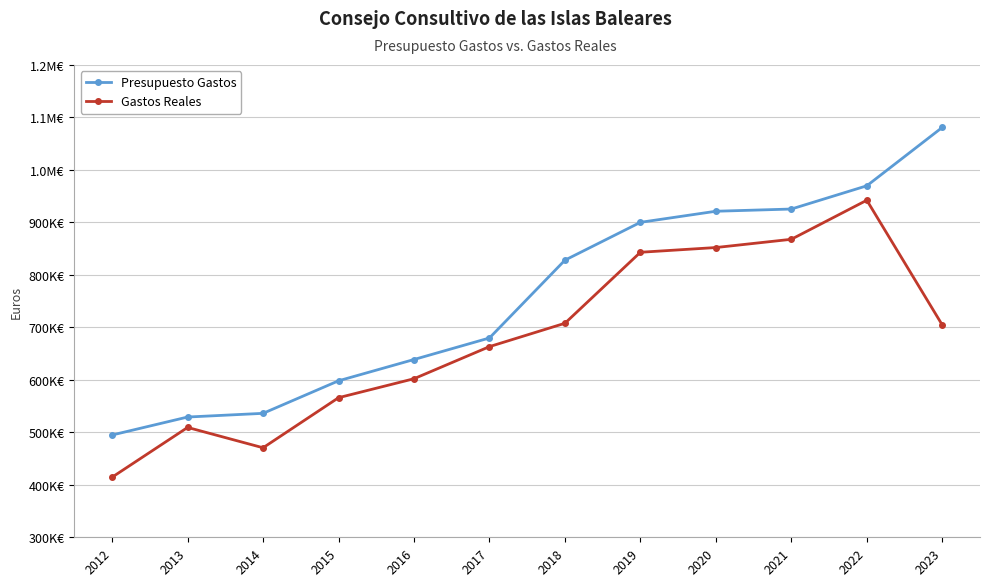

Does the chart have visible grid lines?

Yes